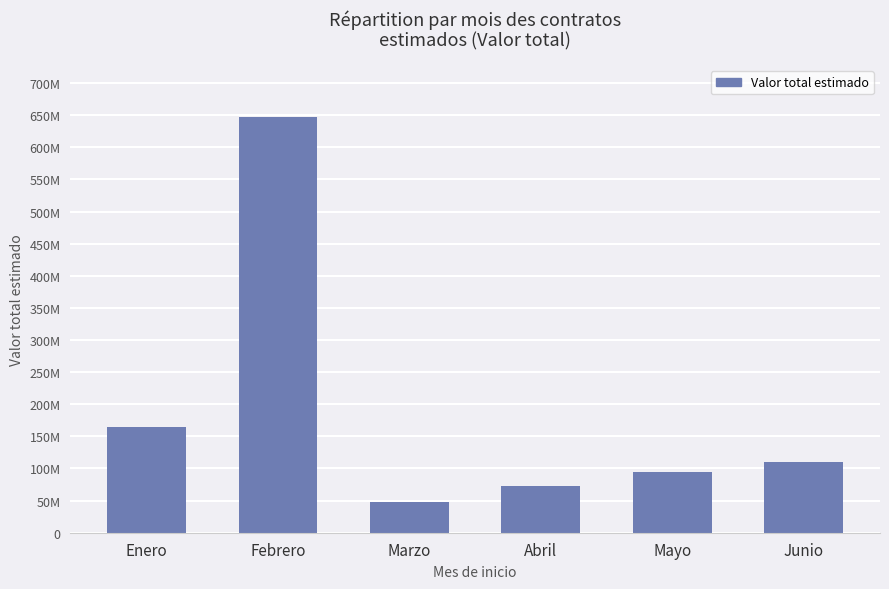

List the labels in order of value, smallest first.

Marzo, Abril, Mayo, Junio, Enero, Febrero